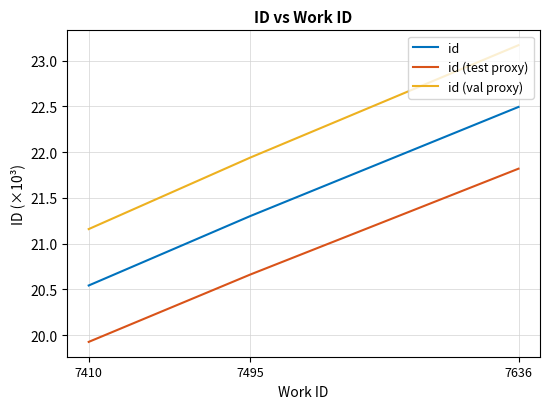

At which label is id (val proxy) closest to 22?

7495